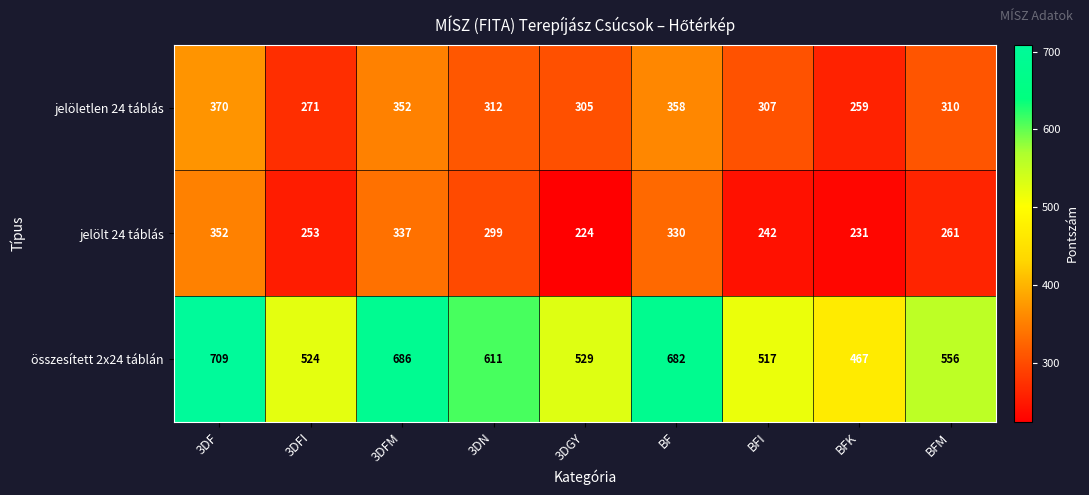

Rank the series by their maximum value, from lowest to highest.

jelölt 24 táblás, jelöletlen 24 táblás, összesített 2x24 táblán